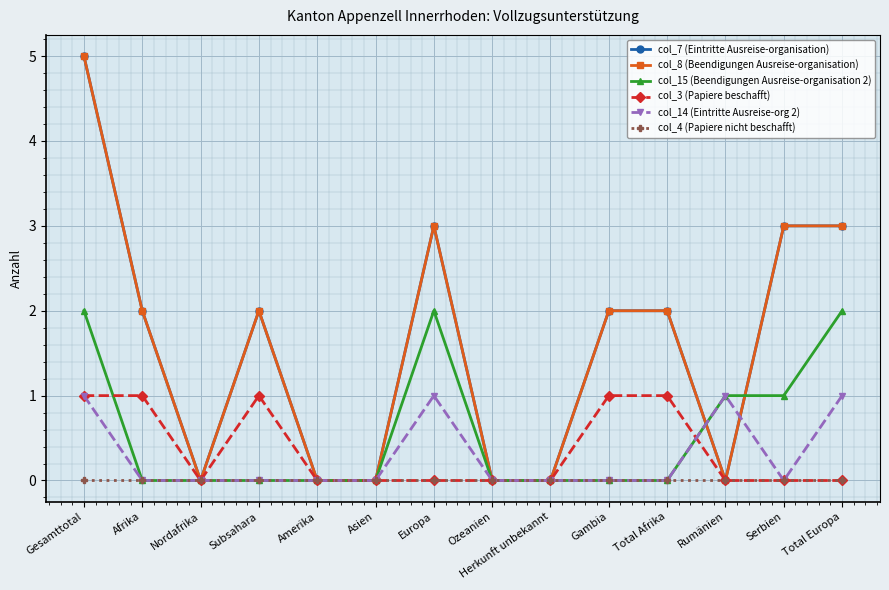

Does the chart have visible grid lines?

Yes